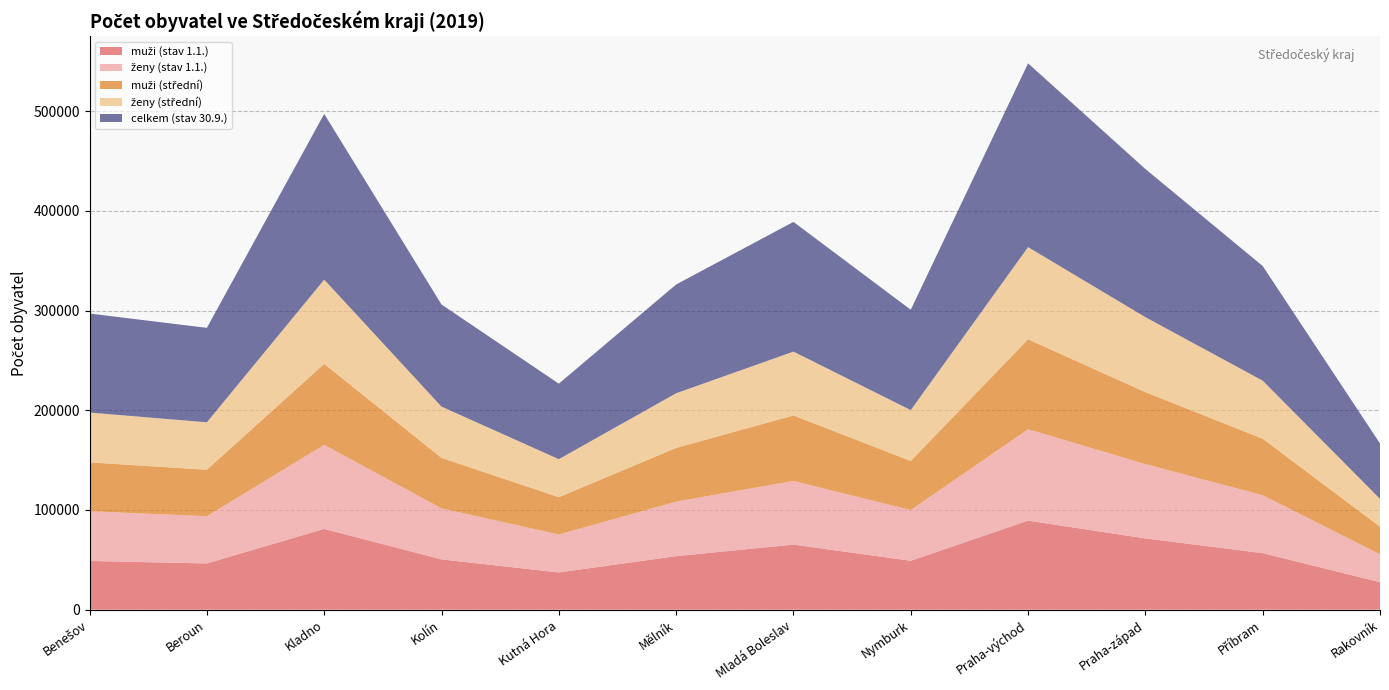

Reading left to right, transcribe all the data shown in this chart.

muži (stav 1.1.): 48828	46343	80971	50392	37319	53657	65228	49029	89277	71446	56624	27582
ženy (stav 1.1.): 49880	47383	84300	51212	38051	54695	63908	50844	91668	74558	58154	27983
muži (střední): 48988	46557	81216	50596	37409	53852	65604	49228	90171	72098	56645	27589
ženy (střední): 49976	47605	84499	51416	38124	54825	64040	51031	92452	75234	58229	27945
celkem (stav 30.9.): 99289	94720	166217	102409	75750	109051	130088	100623	184300	148572	114992	55553